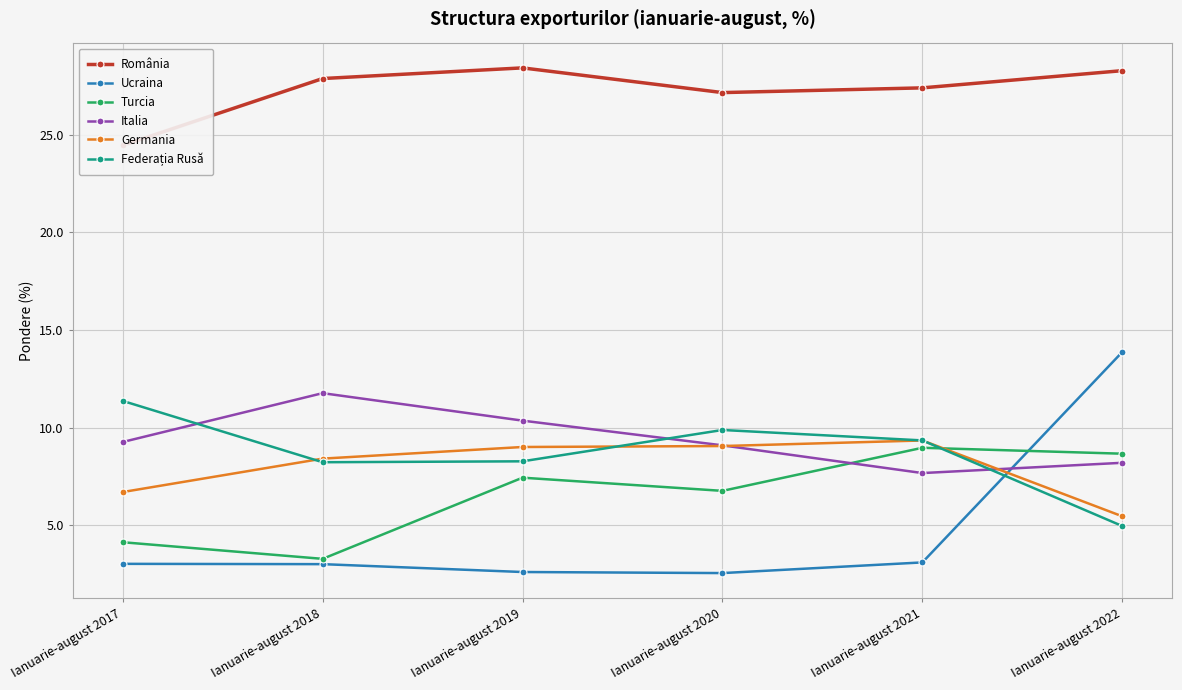

How many values in the Ucraina series exceed 3?

4